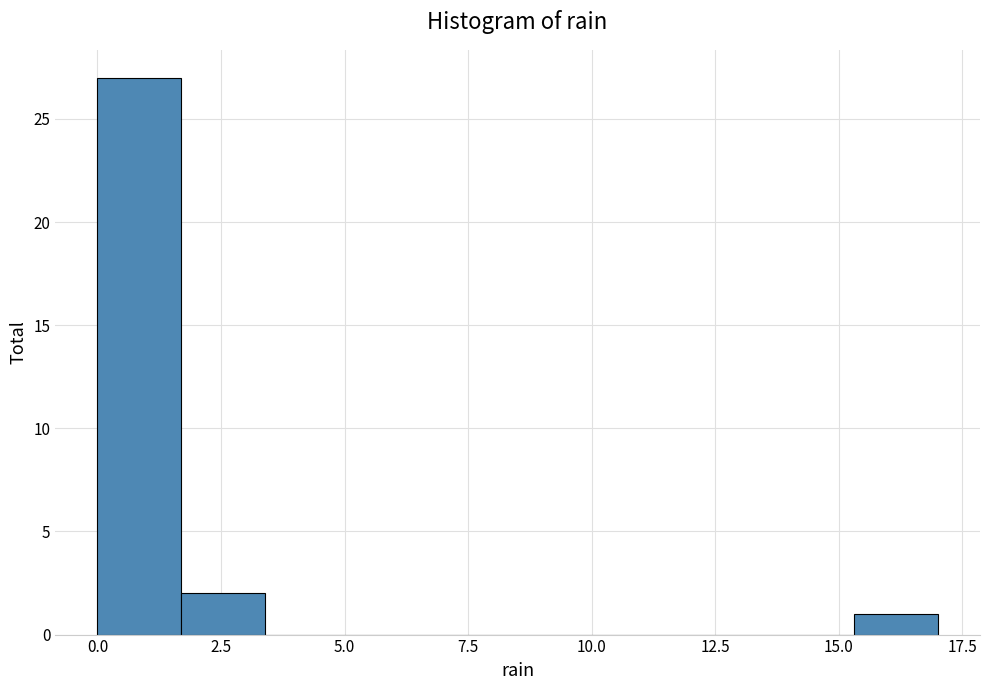

Around what value on the x-axis is the tallest bar? Give the approximate position of its centre, as read against the axis.

1.0